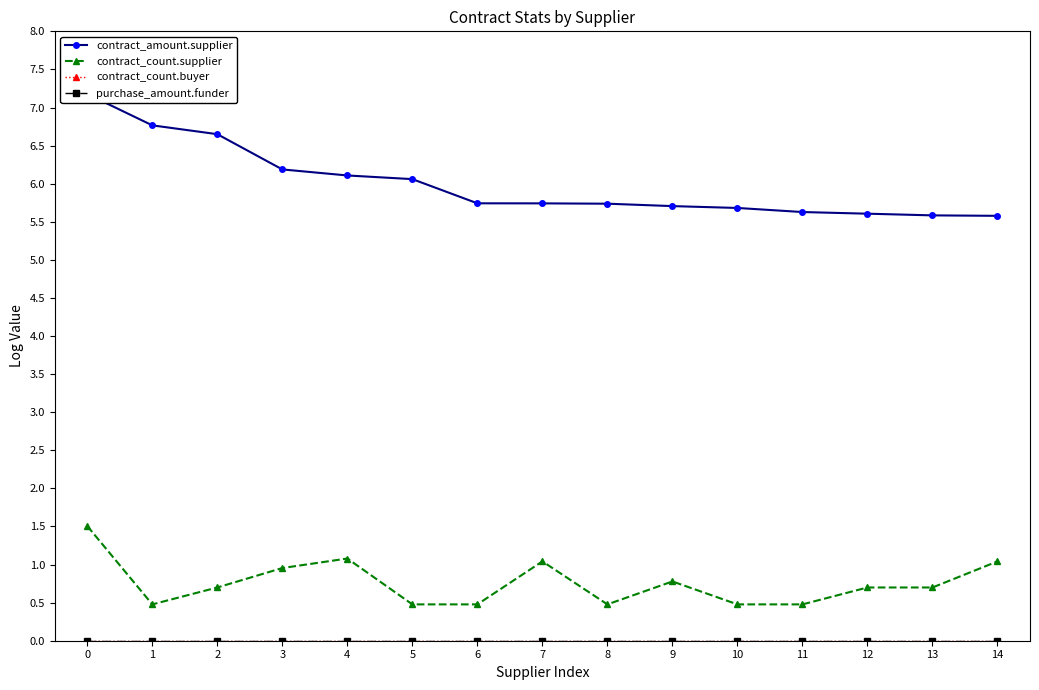

What is the sum of the contract_amount.supplier values at 3 and 7?

11.9